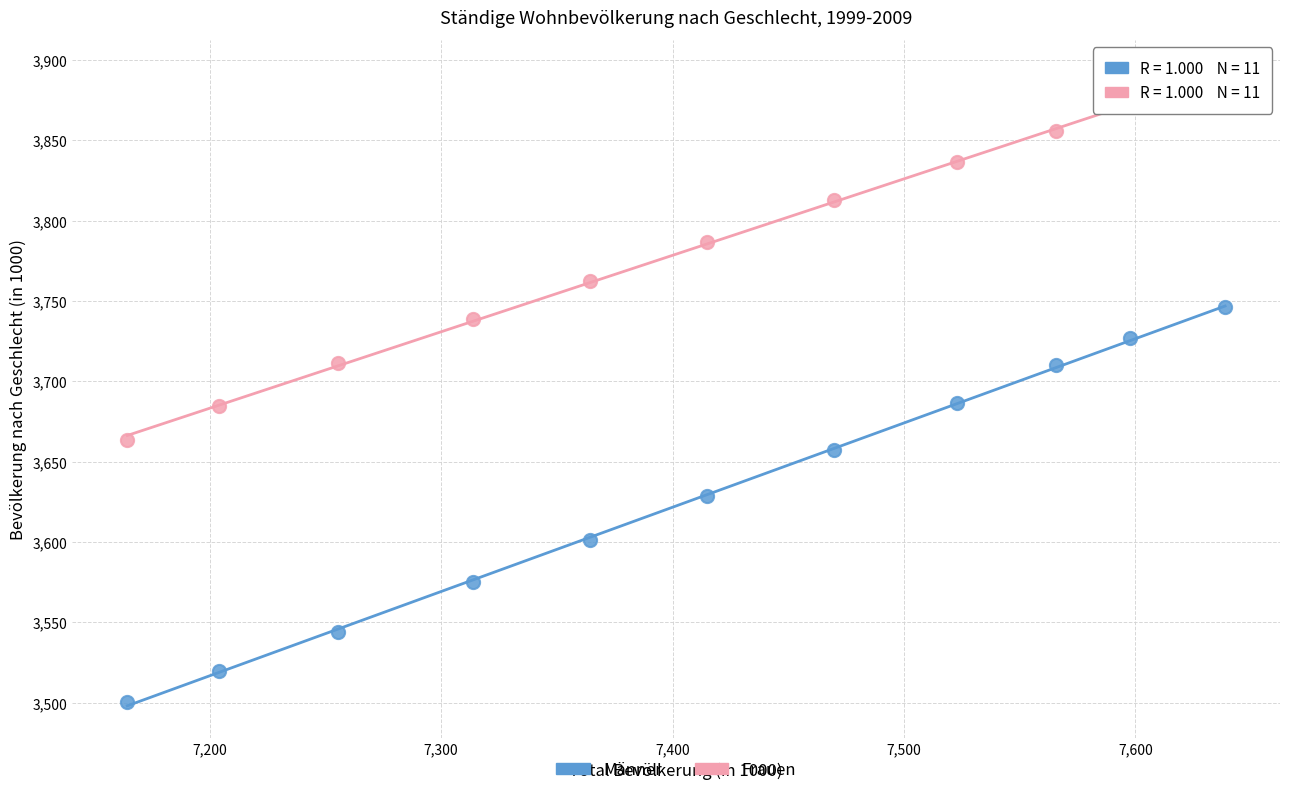

Across all data points, what is the range of Y values (max minus min)?

392.0